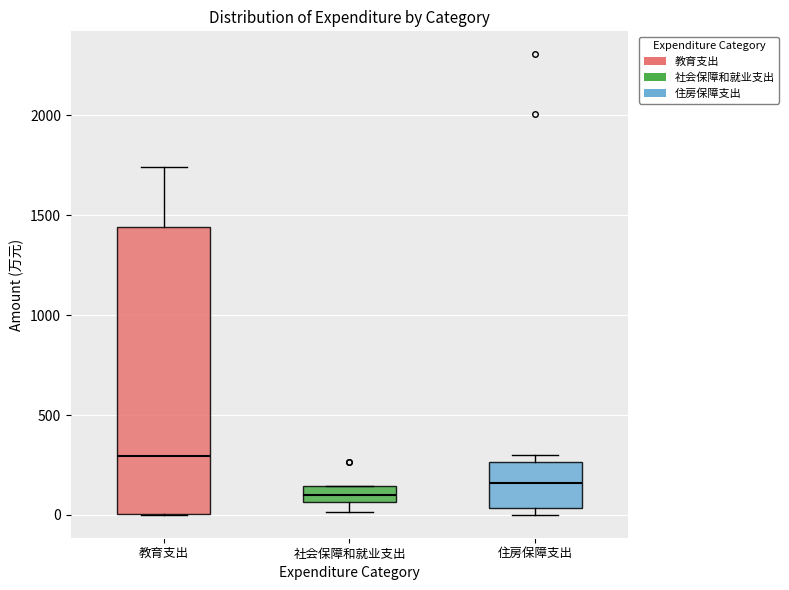

Where does the lower whisker of the box for 社会保障和就业支出 end on the y-axis? The values are not printed on the chart, so give them approximately, as read against the axis.

0